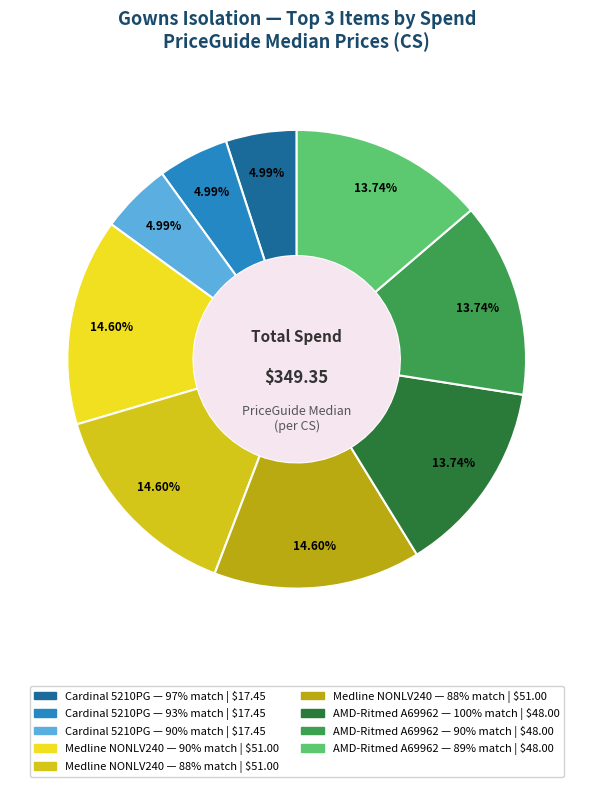

Which slice is the largest?

Medline NONLV240 (90% match)